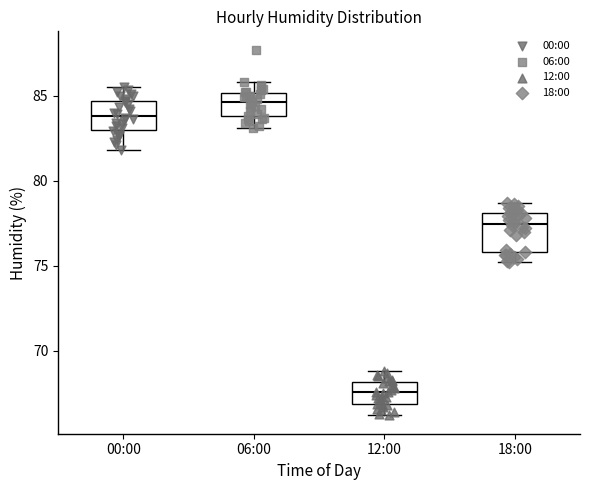

Which box has the highest median line?

06:00